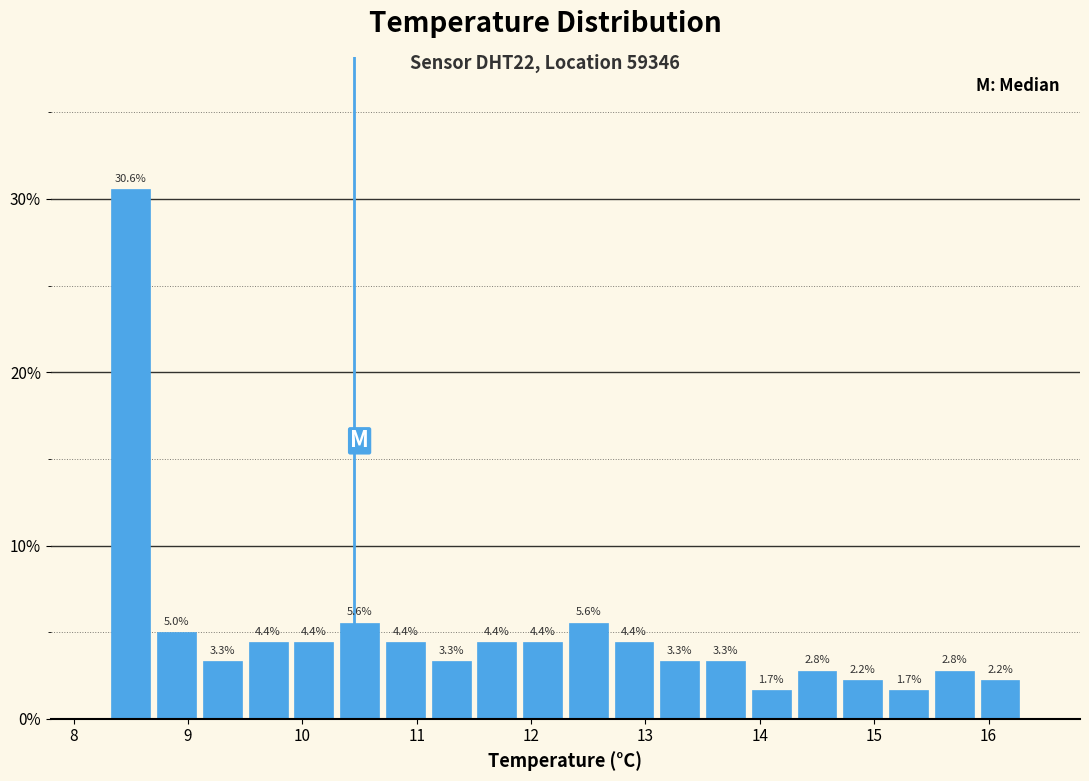

Over which range of the x-axis is the bar tallest?

8.3 to 8.7